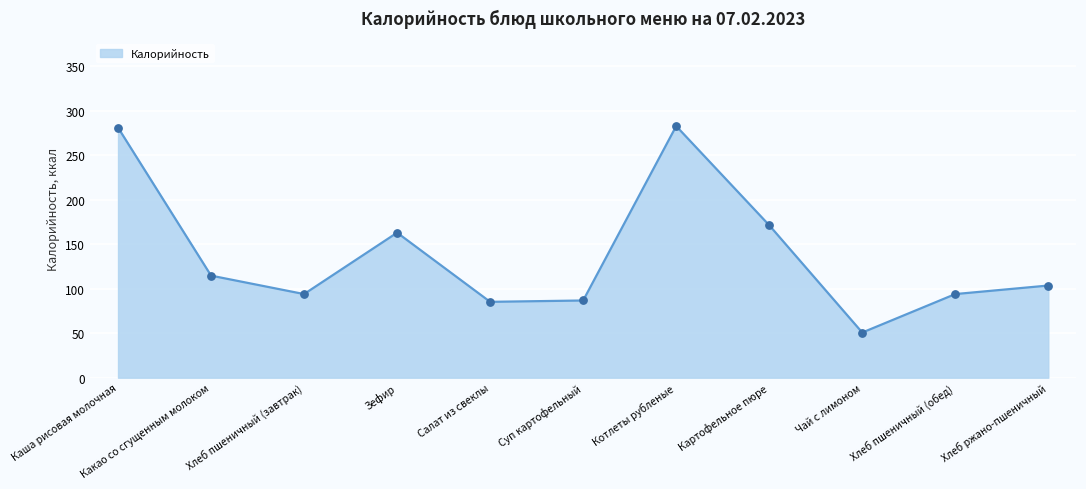

Which has a higher value, Картофельное пюре or Зефир?

Картофельное пюре